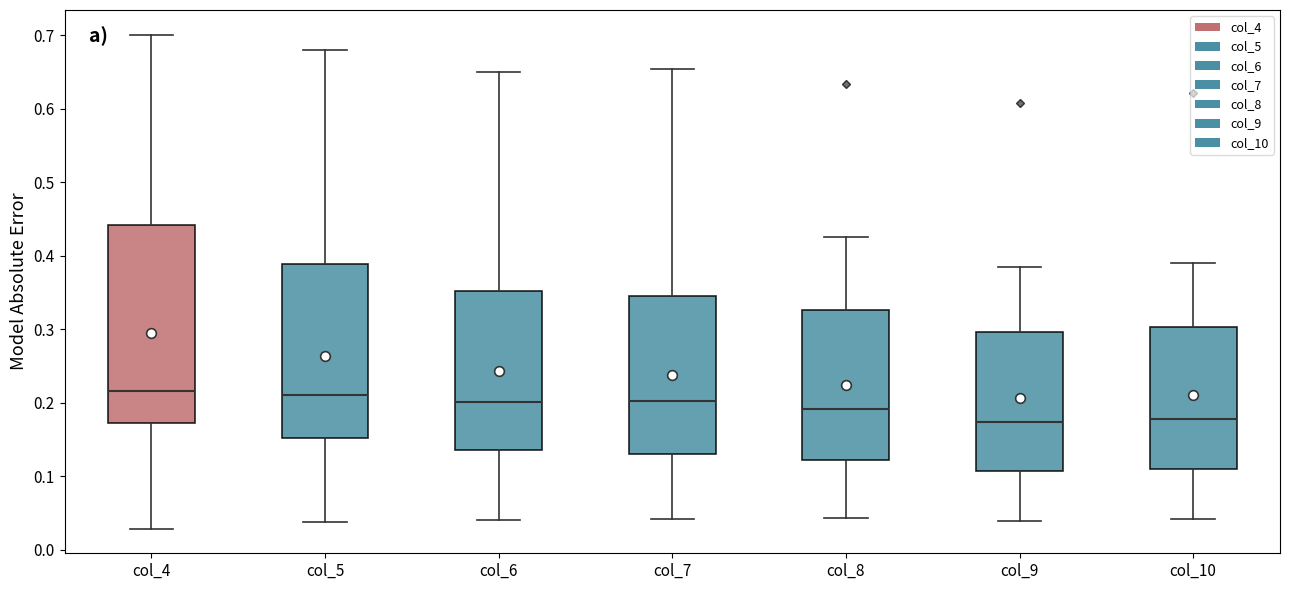

Comparing the boxes themselves (not the whiskers), which one is the tallest?

col_4